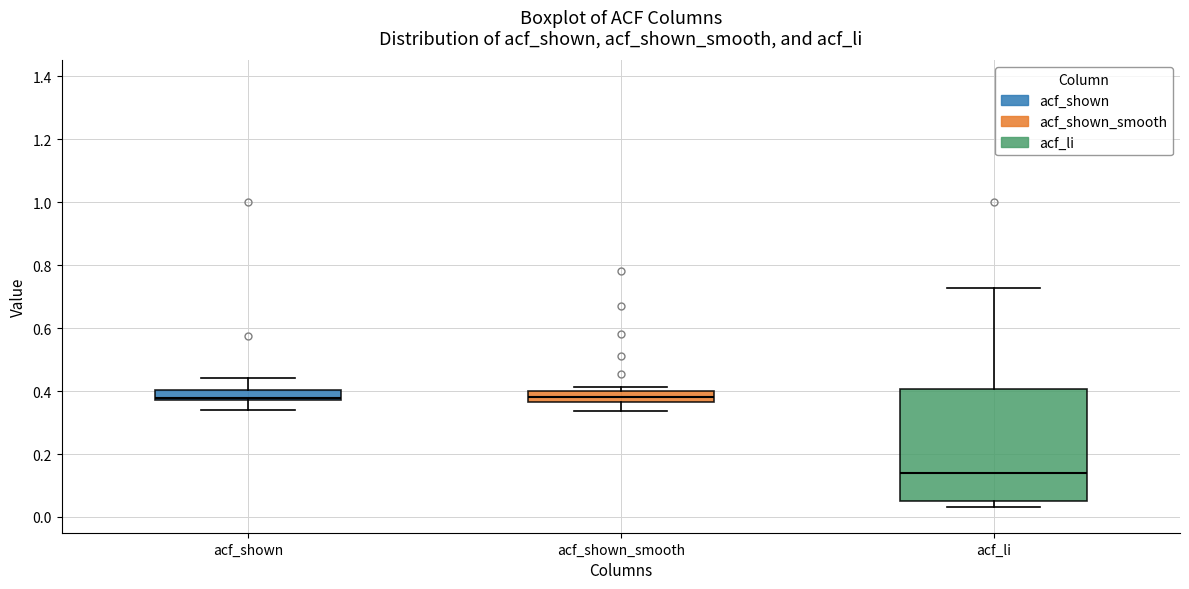

Which box is the tallest, from its lower edge to its upper edge?

acf_li